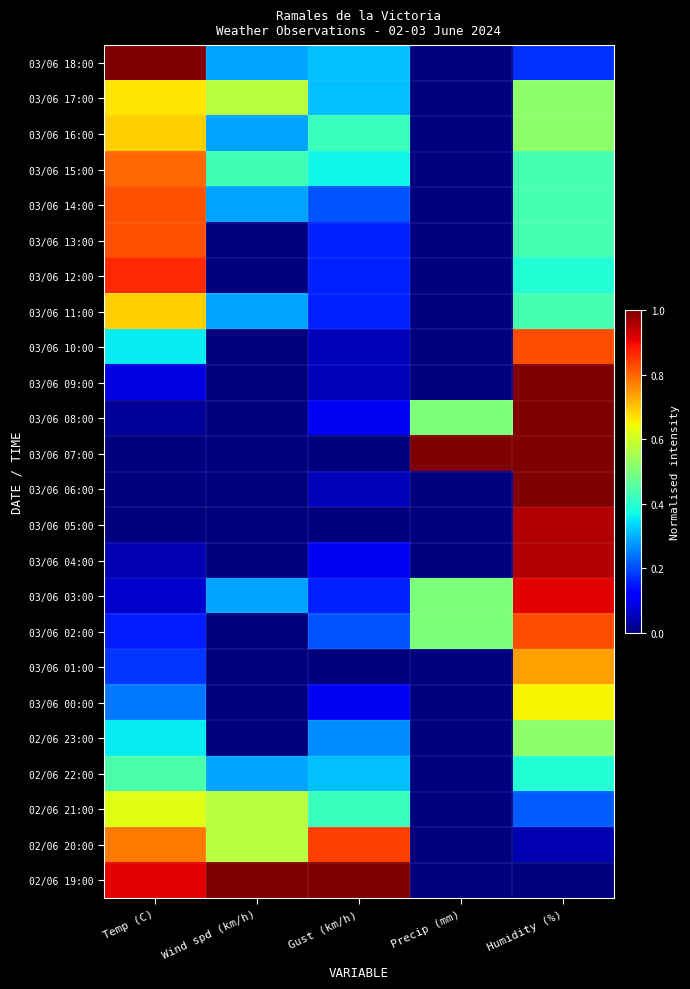

Reading left to right, extract all data points from this chart.

03/06 18:00: Temp (C)=1.0	Wind spd (km/h)=0.3	Gust (km/h)=0.3	Precip (mm)=0.0	Humidity (%)=0.2
03/06 17:00: Temp (C)=0.7	Wind spd (km/h)=0.6	Gust (km/h)=0.3	Precip (mm)=0.0	Humidity (%)=0.5
03/06 16:00: Temp (C)=0.7	Wind spd (km/h)=0.3	Gust (km/h)=0.4	Precip (mm)=0.0	Humidity (%)=0.5
03/06 15:00: Temp (C)=0.8	Wind spd (km/h)=0.4	Gust (km/h)=0.4	Precip (mm)=0.0	Humidity (%)=0.4
03/06 14:00: Temp (C)=0.8	Wind spd (km/h)=0.3	Gust (km/h)=0.2	Precip (mm)=0.0	Humidity (%)=0.4
03/06 13:00: Temp (C)=0.8	Wind spd (km/h)=0.0	Gust (km/h)=0.2	Precip (mm)=0.0	Humidity (%)=0.4
03/06 12:00: Temp (C)=0.9	Wind spd (km/h)=0.0	Gust (km/h)=0.2	Precip (mm)=0.0	Humidity (%)=0.4
03/06 11:00: Temp (C)=0.7	Wind spd (km/h)=0.3	Gust (km/h)=0.2	Precip (mm)=0.0	Humidity (%)=0.4
03/06 10:00: Temp (C)=0.4	Wind spd (km/h)=0.0	Gust (km/h)=0.1	Precip (mm)=0.0	Humidity (%)=0.8
03/06 09:00: Temp (C)=0.1	Wind spd (km/h)=0.0	Gust (km/h)=0.1	Precip (mm)=0.0	Humidity (%)=1.0
03/06 08:00: Temp (C)=0.0	Wind spd (km/h)=0.0	Gust (km/h)=0.1	Precip (mm)=0.5	Humidity (%)=1.0
03/06 07:00: Temp (C)=0.0	Wind spd (km/h)=0.0	Gust (km/h)=0.0	Precip (mm)=1.0	Humidity (%)=1.0
03/06 06:00: Temp (C)=0.0	Wind spd (km/h)=0.0	Gust (km/h)=0.1	Precip (mm)=0.0	Humidity (%)=1.0
03/06 05:00: Temp (C)=0.0	Wind spd (km/h)=0.0	Gust (km/h)=0.0	Precip (mm)=0.0	Humidity (%)=1.0
03/06 04:00: Temp (C)=0.0	Wind spd (km/h)=0.0	Gust (km/h)=0.1	Precip (mm)=0.0	Humidity (%)=1.0
03/06 03:00: Temp (C)=0.1	Wind spd (km/h)=0.3	Gust (km/h)=0.2	Precip (mm)=0.5	Humidity (%)=0.9
03/06 02:00: Temp (C)=0.2	Wind spd (km/h)=0.0	Gust (km/h)=0.2	Precip (mm)=0.5	Humidity (%)=0.8
03/06 01:00: Temp (C)=0.2	Wind spd (km/h)=0.0	Gust (km/h)=0.0	Precip (mm)=0.0	Humidity (%)=0.7
03/06 00:00: Temp (C)=0.2	Wind spd (km/h)=0.0	Gust (km/h)=0.1	Precip (mm)=0.0	Humidity (%)=0.7
02/06 23:00: Temp (C)=0.4	Wind spd (km/h)=0.0	Gust (km/h)=0.3	Precip (mm)=0.0	Humidity (%)=0.5
02/06 22:00: Temp (C)=0.4	Wind spd (km/h)=0.3	Gust (km/h)=0.3	Precip (mm)=0.0	Humidity (%)=0.4
02/06 21:00: Temp (C)=0.6	Wind spd (km/h)=0.6	Gust (km/h)=0.4	Precip (mm)=0.0	Humidity (%)=0.2
02/06 20:00: Temp (C)=0.8	Wind spd (km/h)=0.6	Gust (km/h)=0.8	Precip (mm)=0.0	Humidity (%)=0.0
02/06 19:00: Temp (C)=0.9	Wind spd (km/h)=1.0	Gust (km/h)=1.0	Precip (mm)=0.0	Humidity (%)=0.0